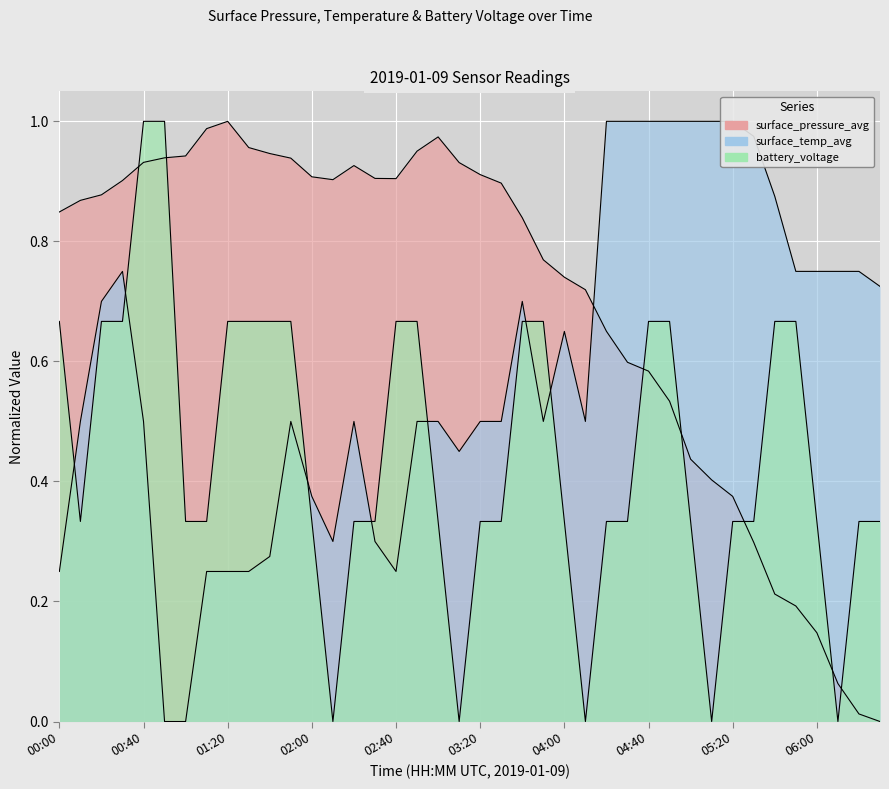

What is the sum of all battery_voltage values?

18.0